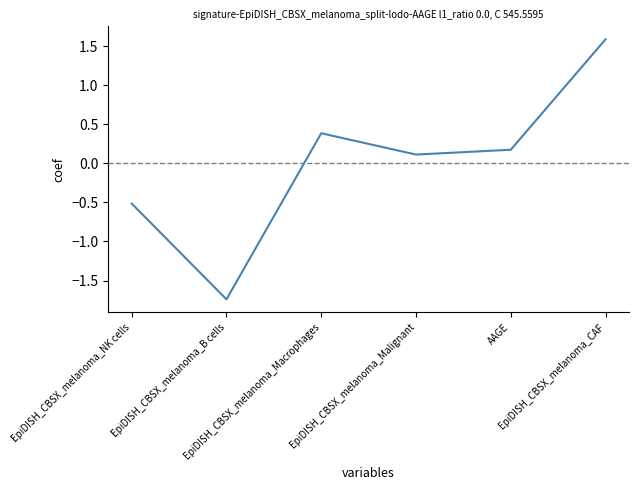

How many interior local valleys (lower than both neighbors) does the data have?

2